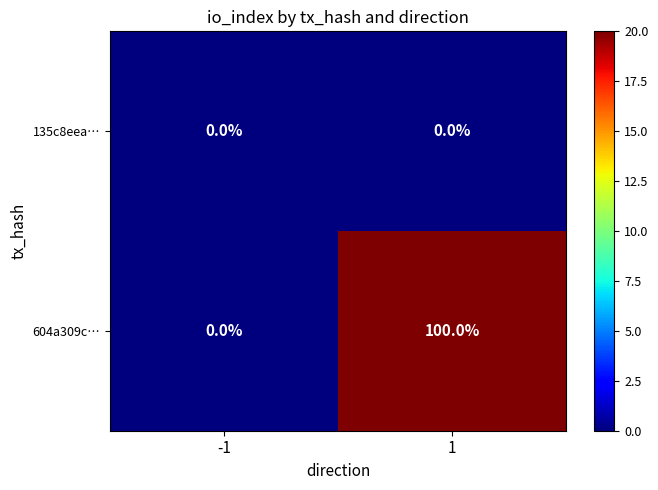

Read the 604a309c… value at 1, to the nearest 50.

100